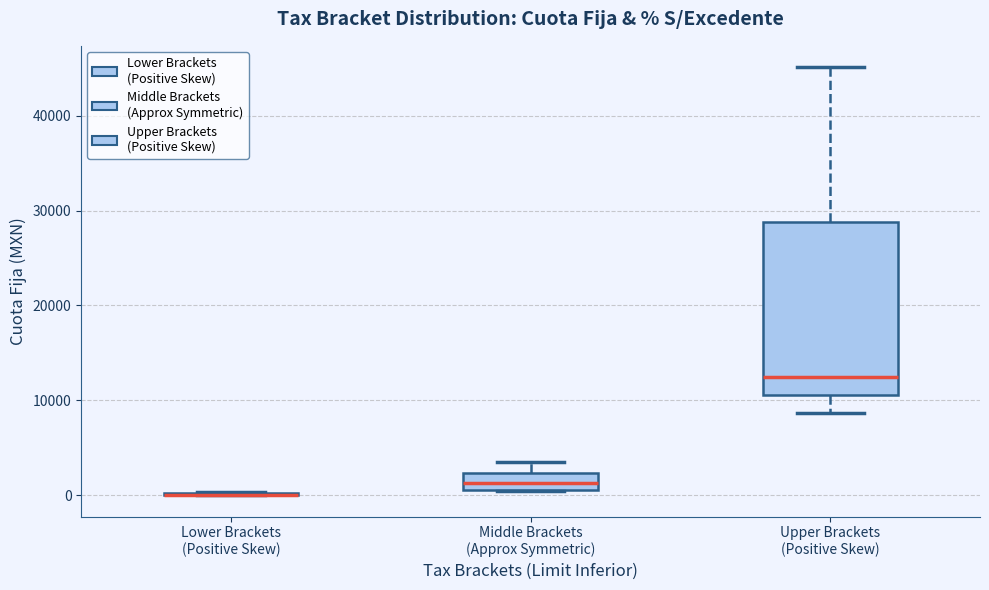

Reading left to right, read every box against the y-axis: the position of its median line, the range the box covers, and the ends of its whiskers. The values are not printed on the chart, so give them approximately, as read against the axis.

Lower Brackets (Positive Skew): box collapsed to a line at 0, whiskers 0 to 0
Middle Brackets (Approx Symmetric): median 1000 (inside the box), box 1000 to 2000, whiskers 0 to 4000
Upper Brackets (Positive Skew): median 13000, box 11000 to 29000, whiskers 9000 to 45000